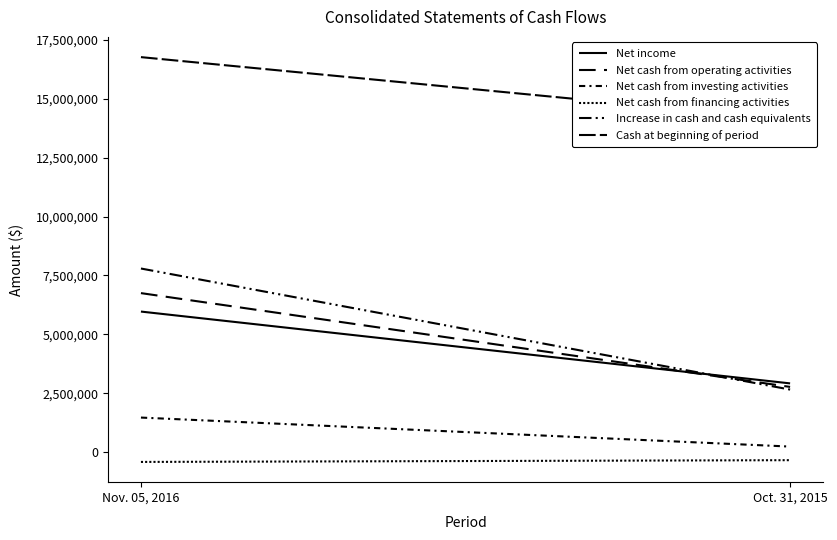

How many values in the Net cash from operating activities series are below 6748698?

1